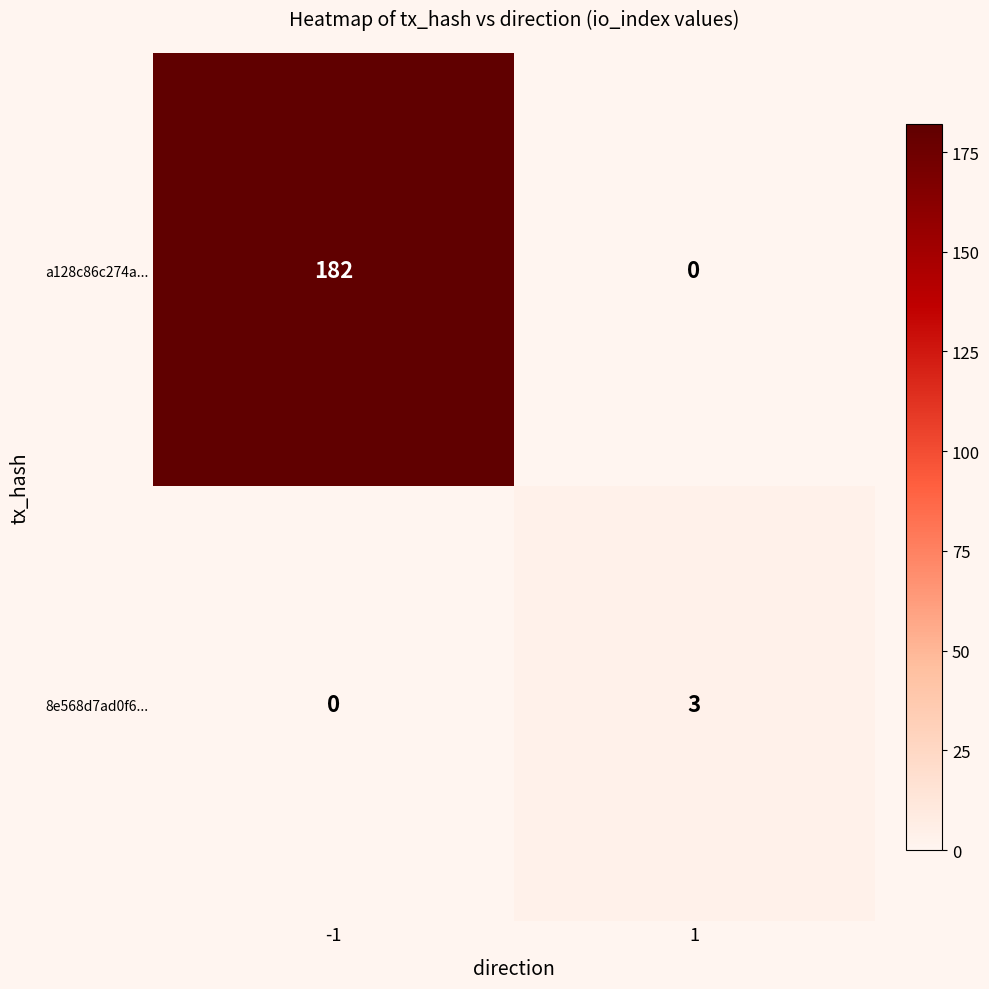

Rank the series by their average value, from lowest to highest.

8e568d7ad0f6..., a128c86c274a...